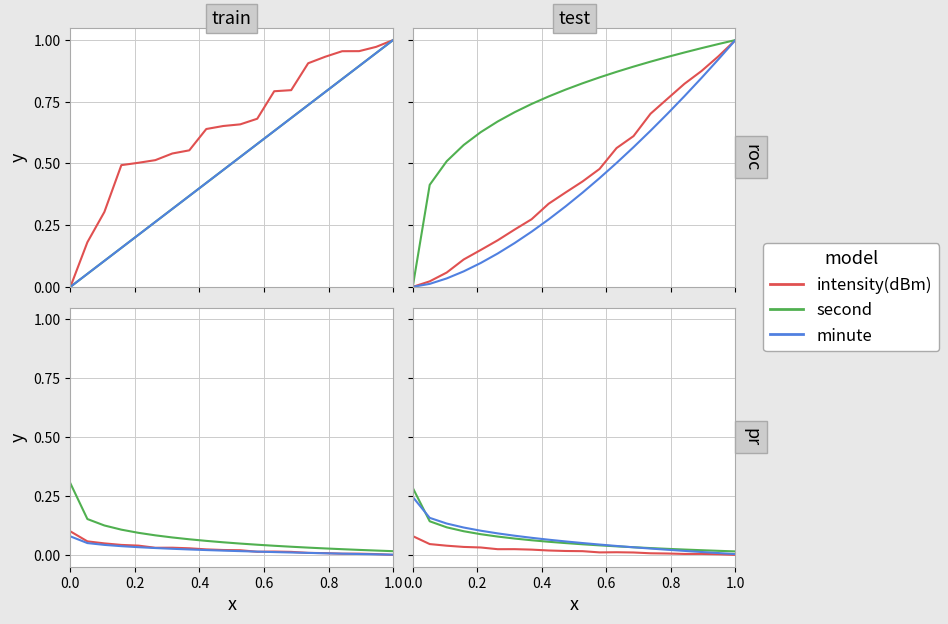

True or false: intensity(dBm) and second cross at least once.

False